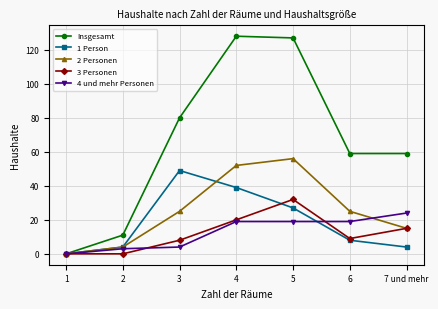

At which label does 2 Personen reach its minimum?

1